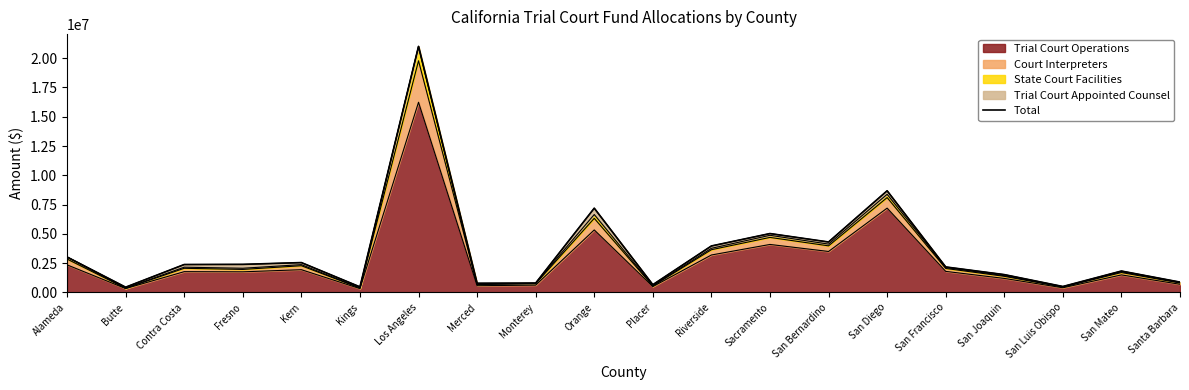

Is it true that the value at San Diego is 15476025.7?

False